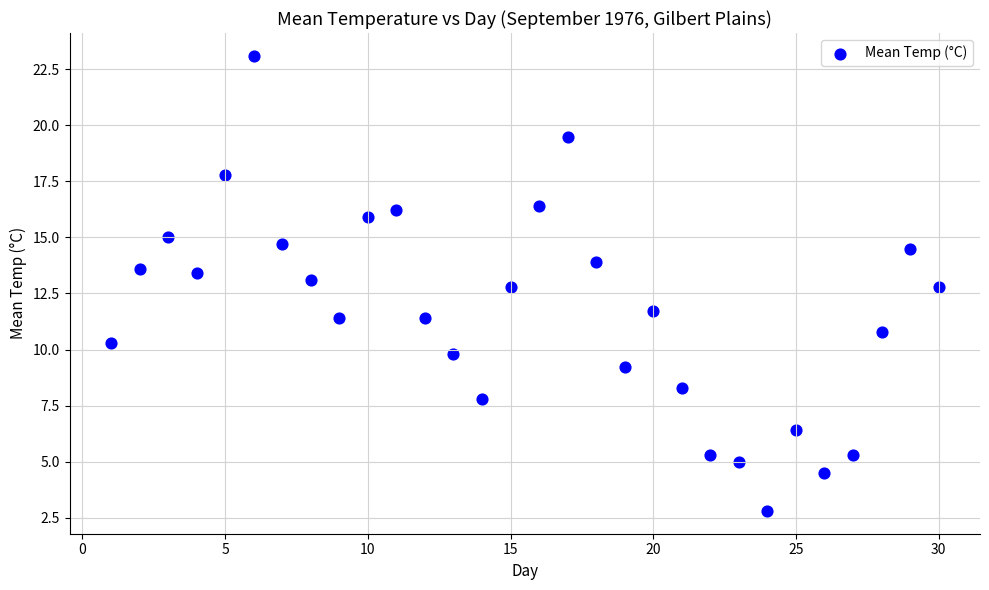

What is the range of X values (max minus min)?

29.0